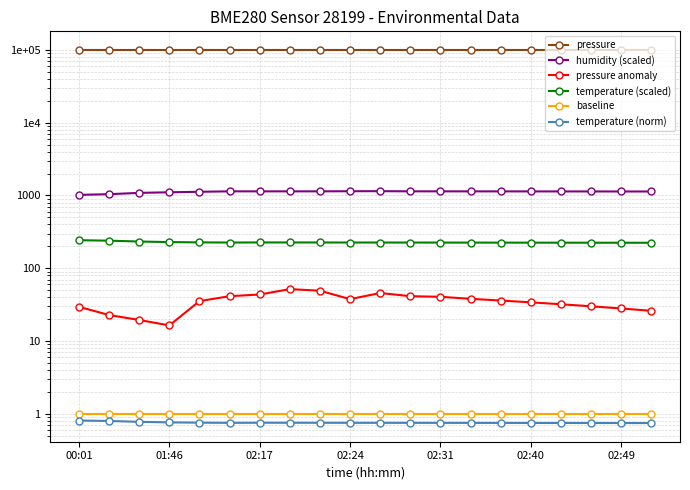

Which series has the widest spread of values?

humidity (scaled)